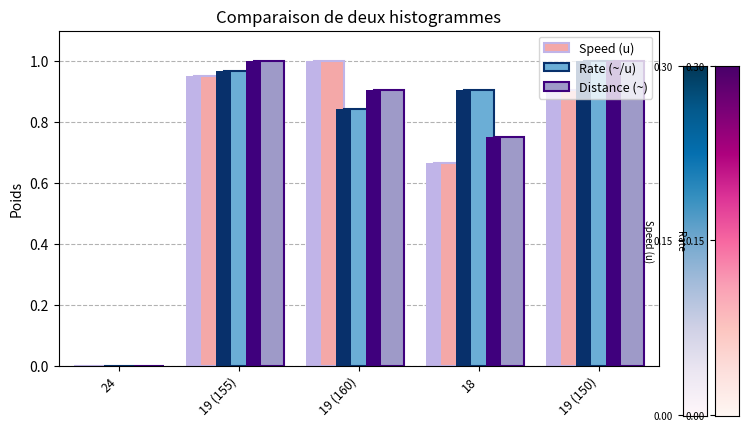

Reading left to right, list all the values displayed in this chart.

Speed (u): 0.0	1.0	1.0	0.7	0.9
Rate (~/u): 0.0	1.0	0.8	0.9	1.0
Distance (~): 0.0	1.0	0.9	0.8	1.0